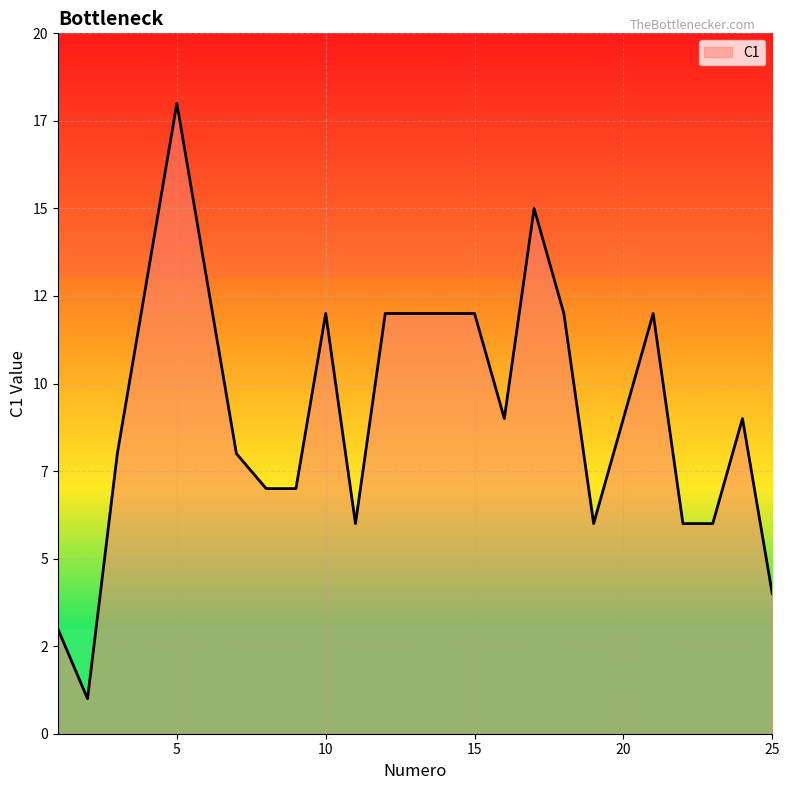

Reading right to left, list all the values displayed in this chart.

25=4	24=9	23=6	22=6	21=12	20=9	19=6	18=12	17=15	16=9	15=12	14=12	13=12	12=12	11=6	10=12	9=7	8=7	7=8	6=13	5=18	4=13	3=8	2=1	1=3